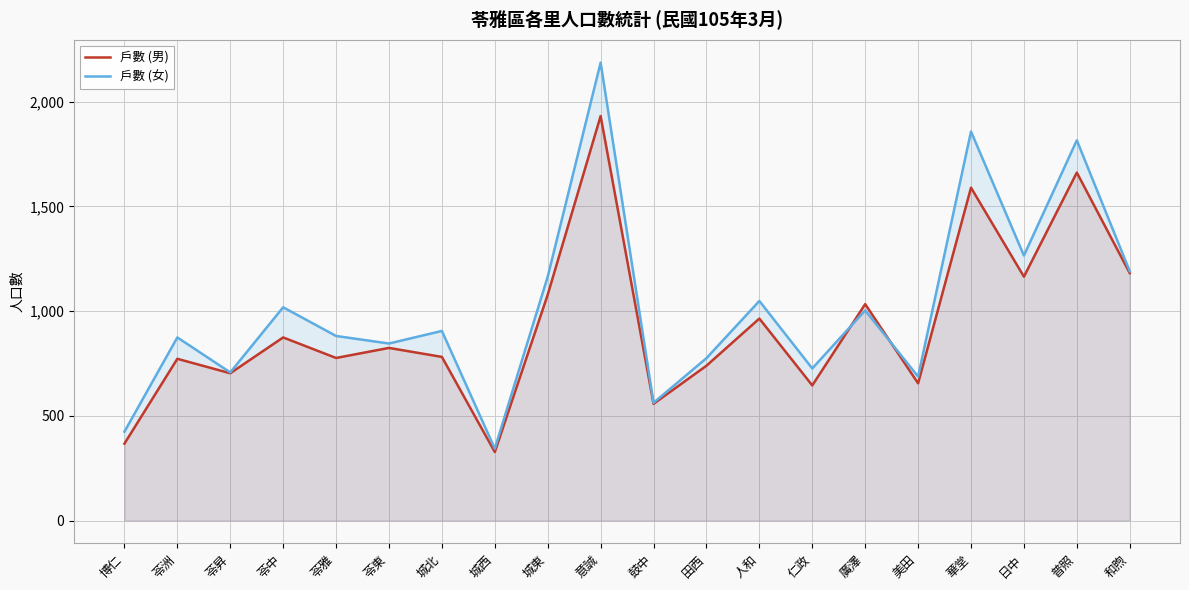

What is the sum of the 戶數 (女) values at 苓洲 and 普照?

2689